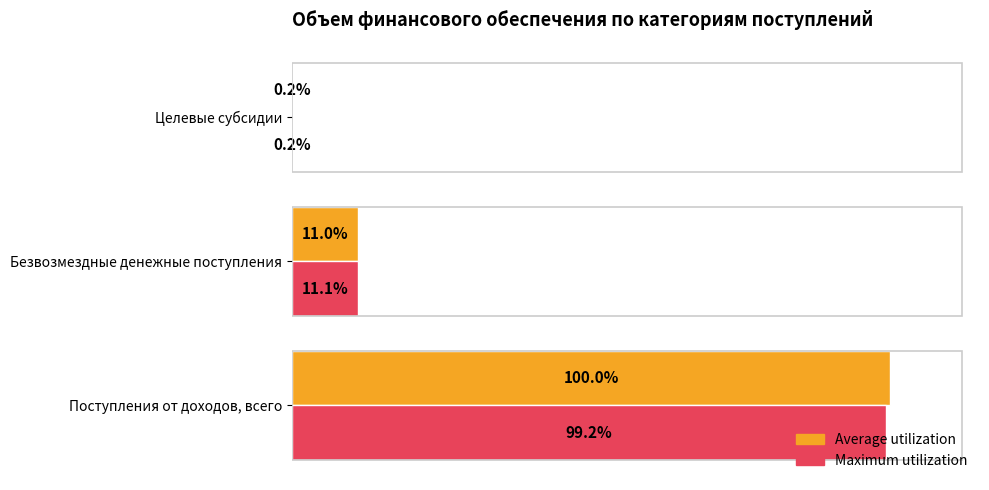

How many Maximum utilization values are between 353700 and 192858600?

3